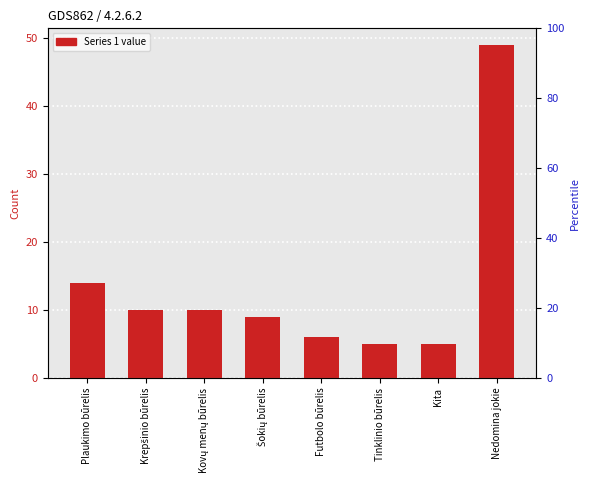

What is the approximate value at Krepšinio būrelis?

10